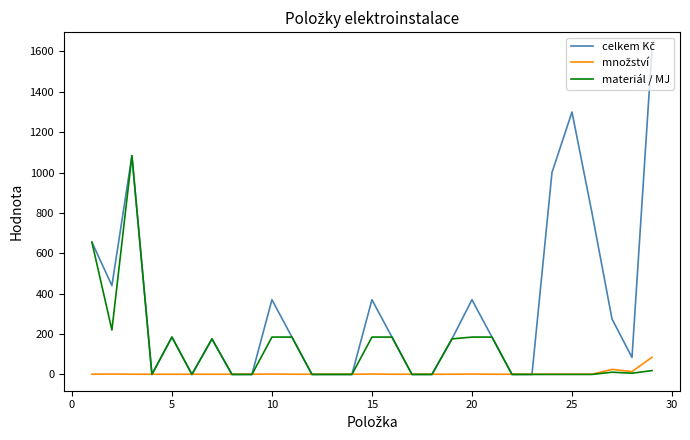

What is the maximum value shown in the chart?

1615